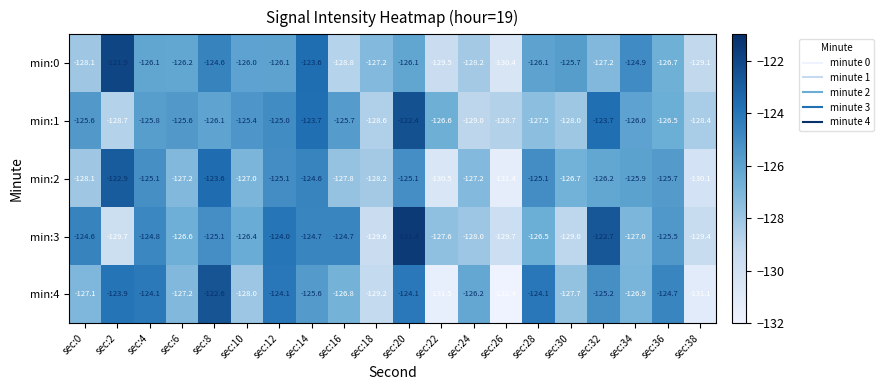

At which label does min:3 first exceed -126?

sec:0